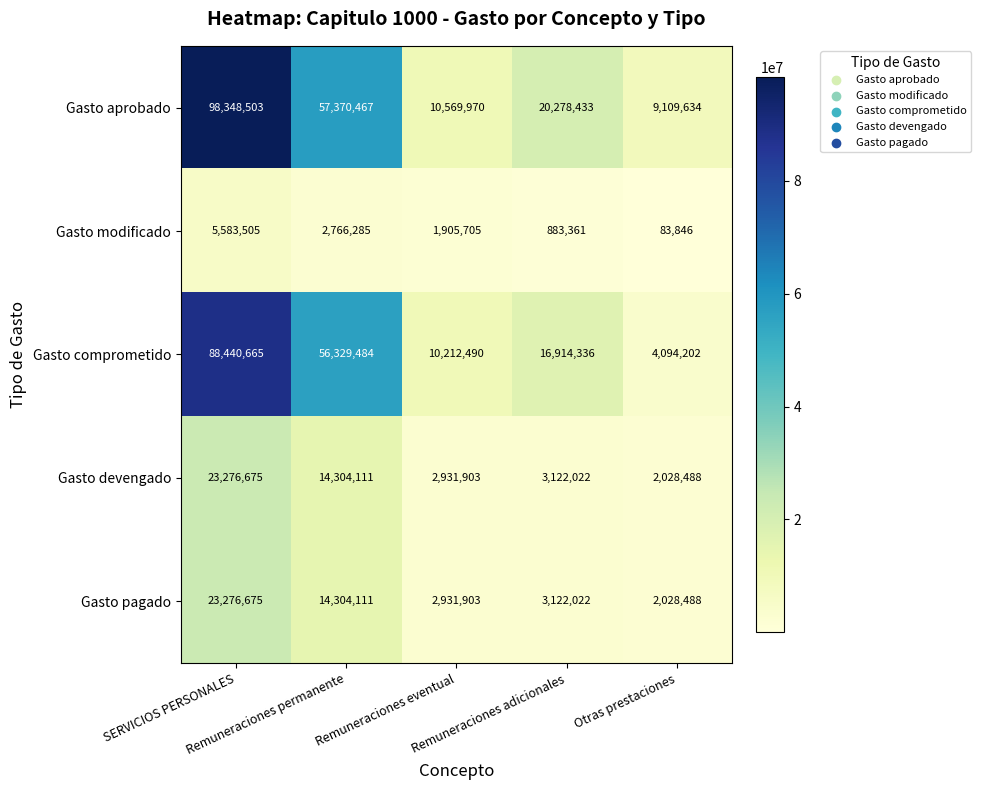

What is the sum of all Gasto pagado values?

45663199